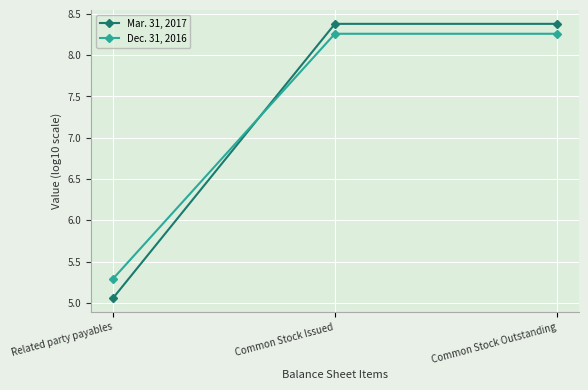

What are all the series names shown in the legend?

Mar. 31, 2017, Dec. 31, 2016